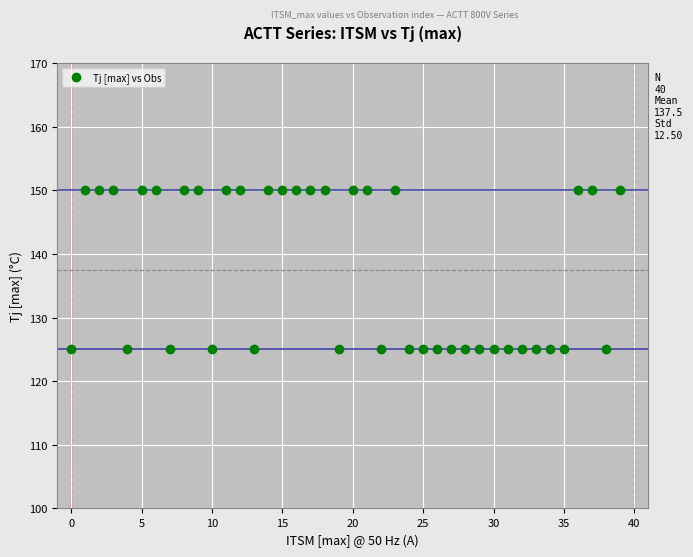

What is the range of Y values (max minus min)?

25